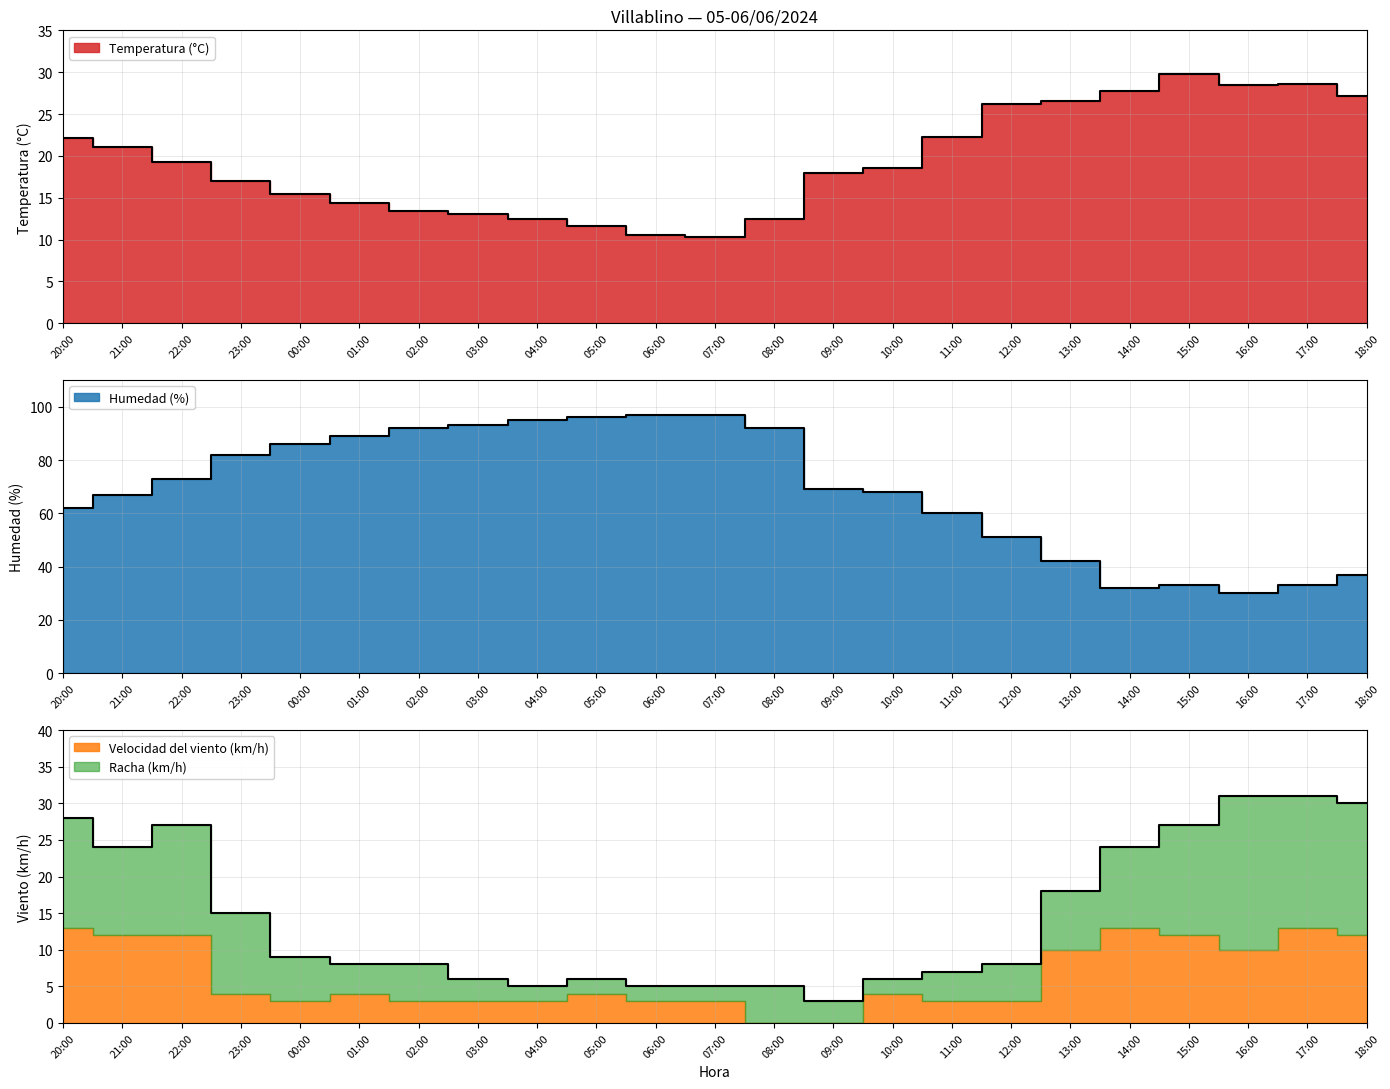

Read the Temperatura (°C) value at 00:00.

15.5